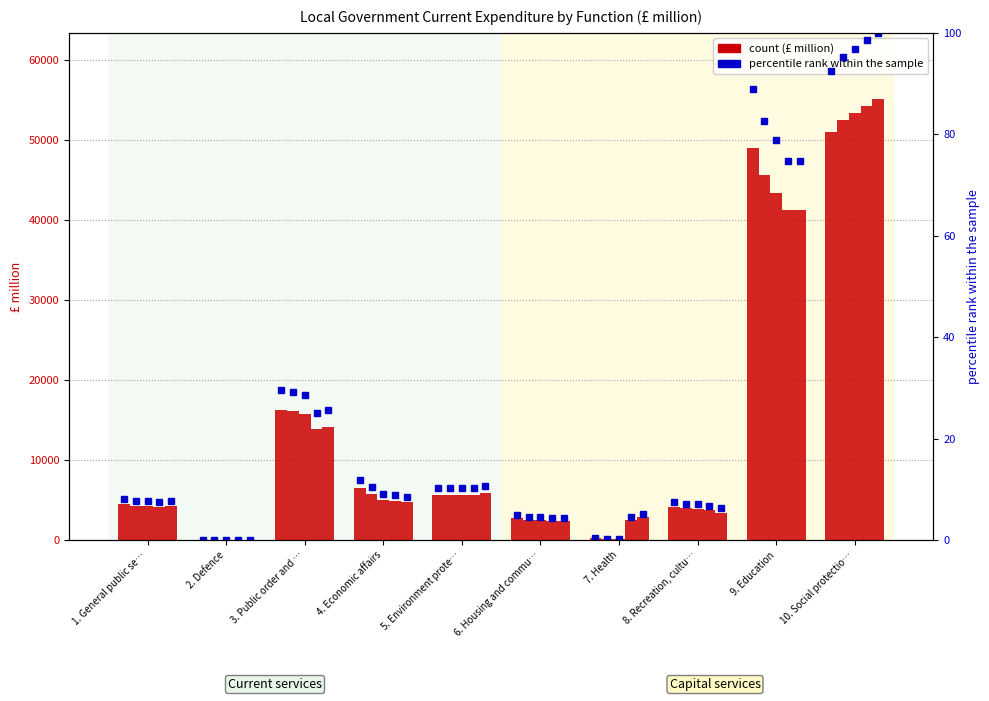

List the labels in order of 2010-11 value, smallest first.

2. Defence, 7. Health, 6. Housing and community amenities, 8. Recreation, culture and religion, 1. General public services, 5. Environment protection, 4. Economic affairs, 3. Public order and safety, 9. Education, 10. Social protection